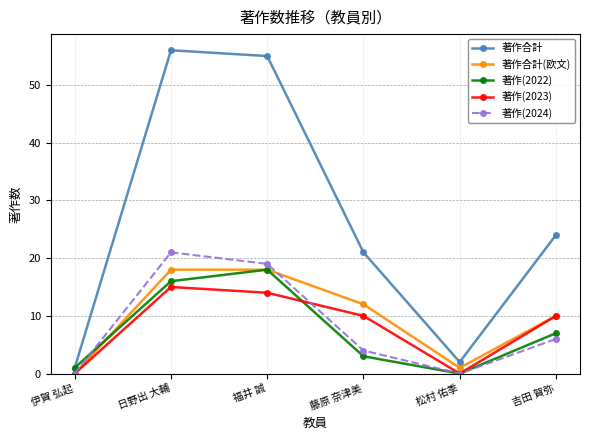

True or false: 著作合計(欧文) has a value of 10 at 伊賀 弘起.

False